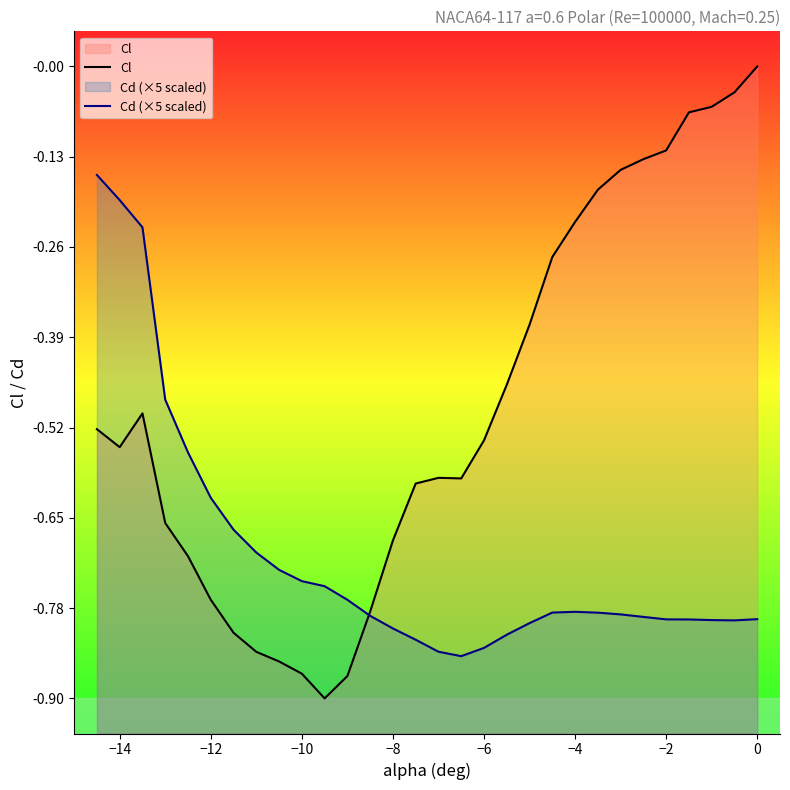

The value of Cd (×5 scaled) at −8 is -0.8. True or false?

True